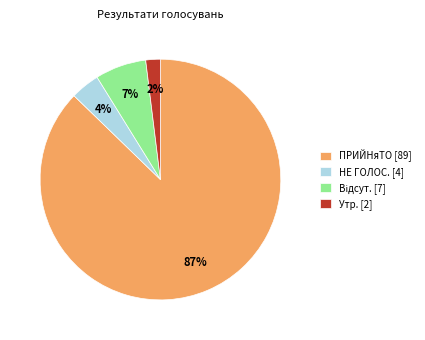

How many slices are in this pie chart?

4